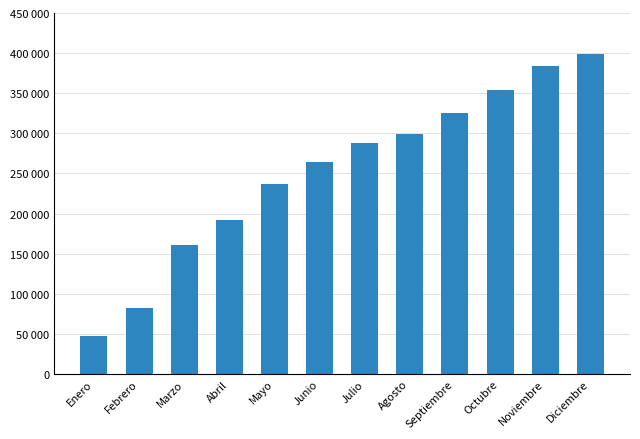

How many data points does each series have?

12